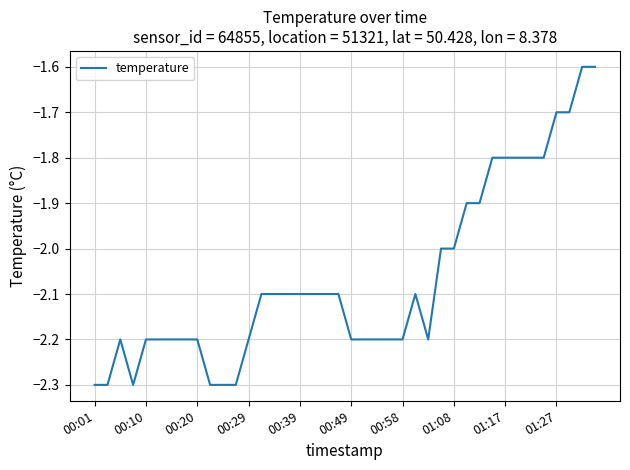

What is the difference between the maximum and minimum values?

0.7